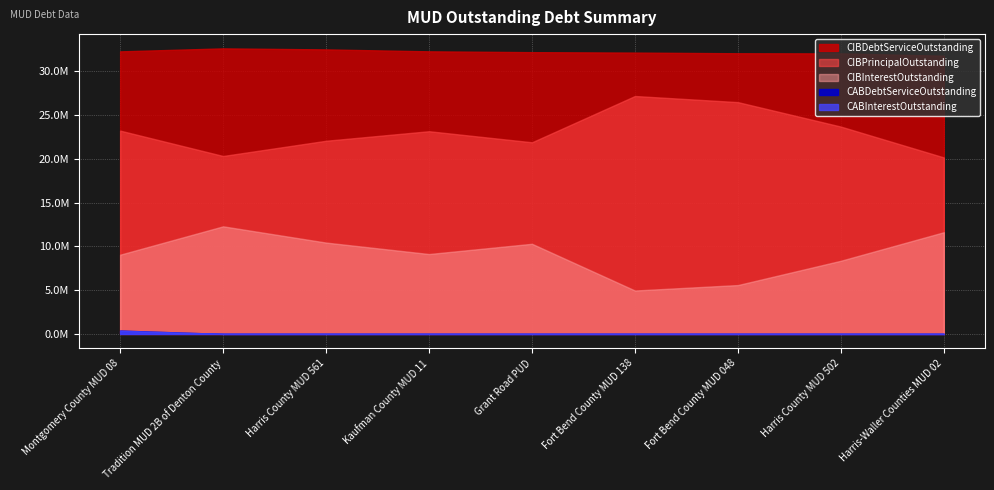

List the labels in order of CABDebtServiceOutstanding value, smallest first.

Tradition MUD 2B of Denton County, Harris County MUD 561, Kaufman County MUD 11, Grant Road PUD, Fort Bend County MUD 138, Fort Bend County MUD 048, Harris County MUD 502, Harris-Waller Counties MUD 02, Montgomery County MUD 08